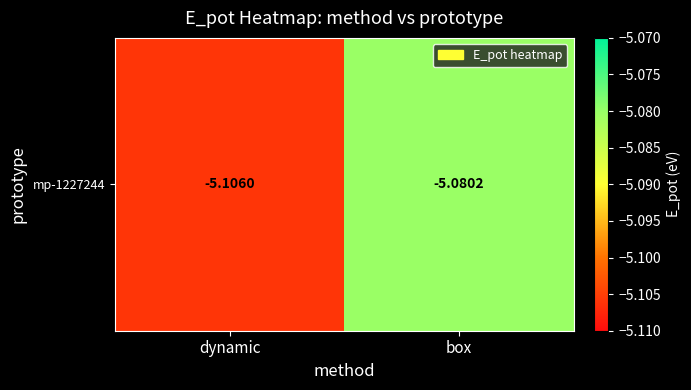

Reading left to right, list all the values displayed in this chart.

-5.1	-5.1